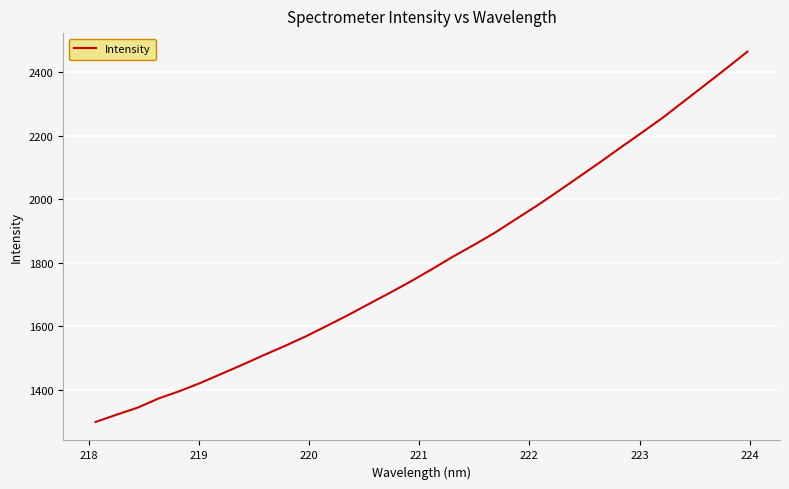

True or false: there are more than 0 points higher than both neighbors.

False